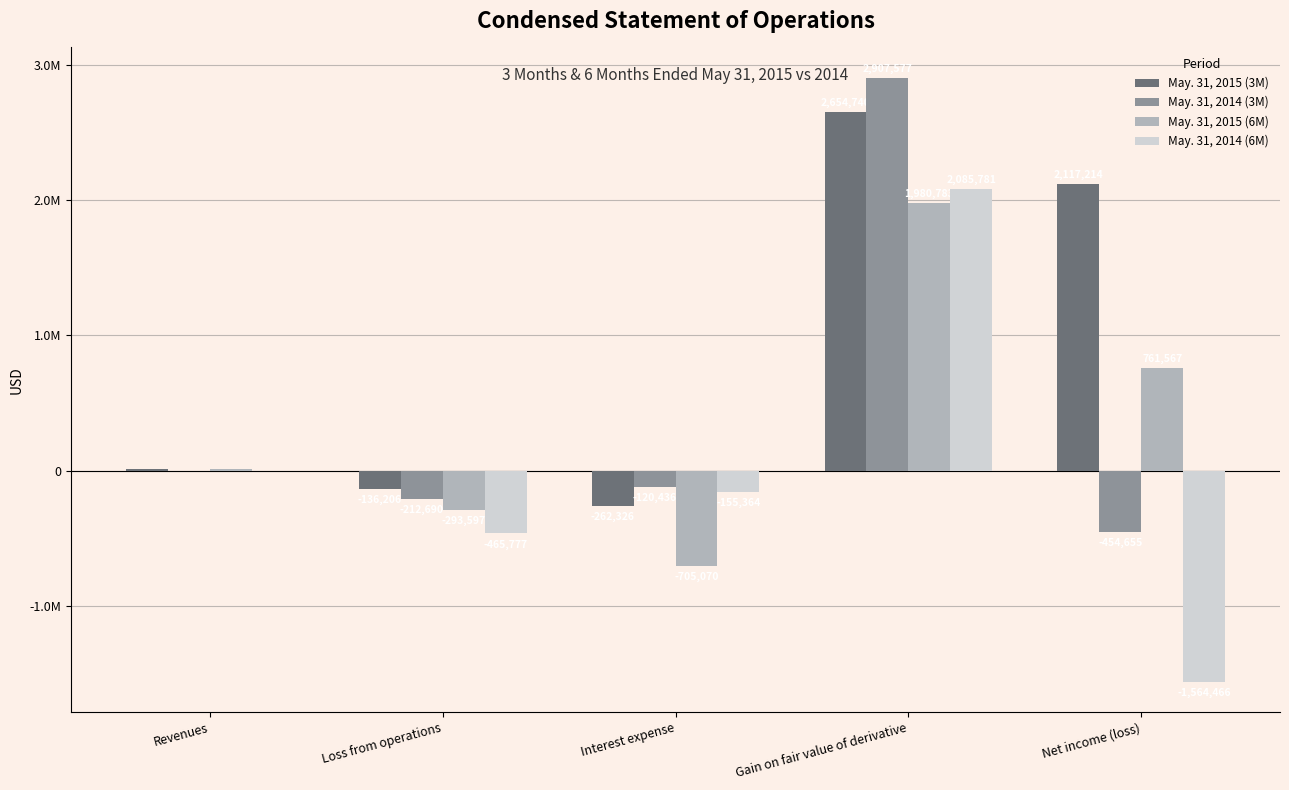

Reading left to right, list all the values displayed in this chart.

May. 31, 2015 (3M): 12500	-136206	-262326	2654740	2117214
May. 31, 2014 (3M): 0	-212690	-120436	2907577	-454655
May. 31, 2015 (6M): 12500	-293597	-705070	1980783	761567
May. 31, 2014 (6M): 0	-465777	-155364	2085781	-1564466